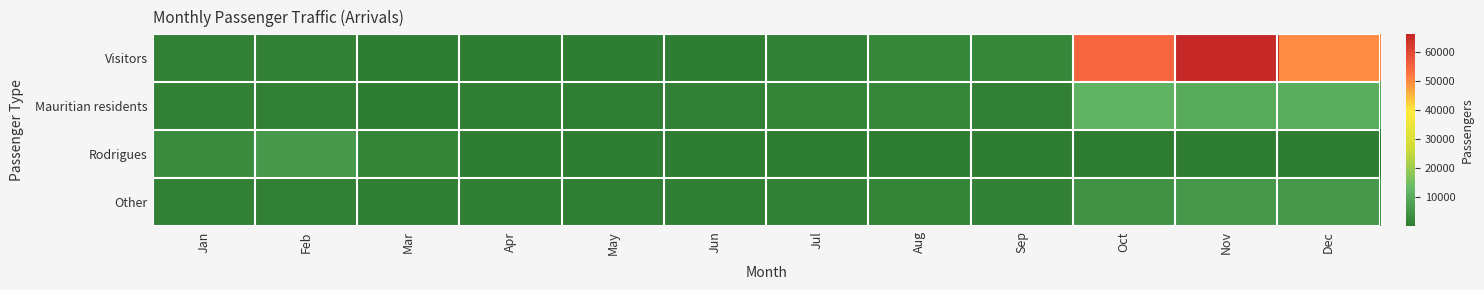

Between Sep and Jun, which is larger?

Sep